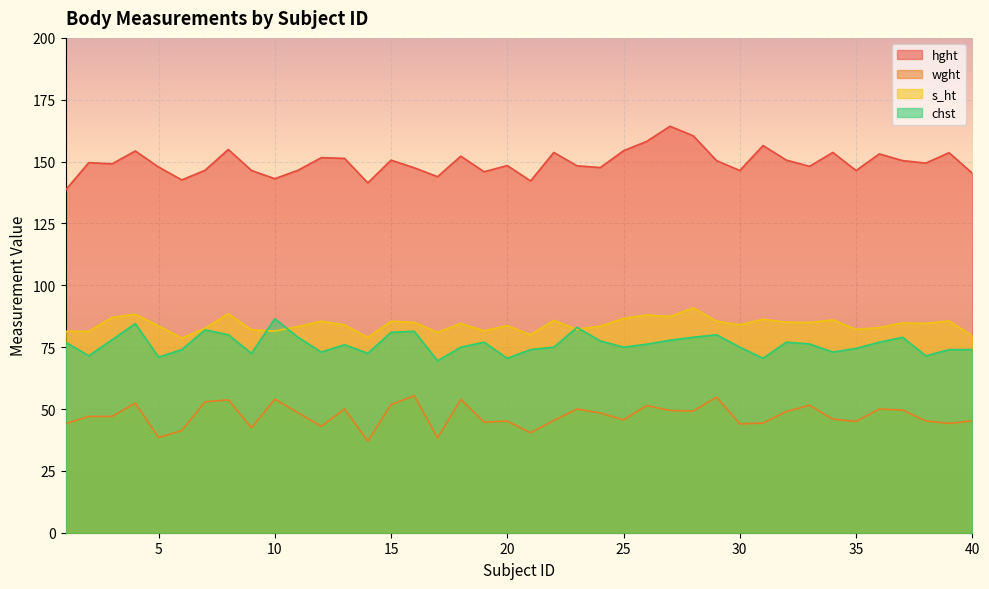

Is it true that s_ht equals 85.8 at 22?

True